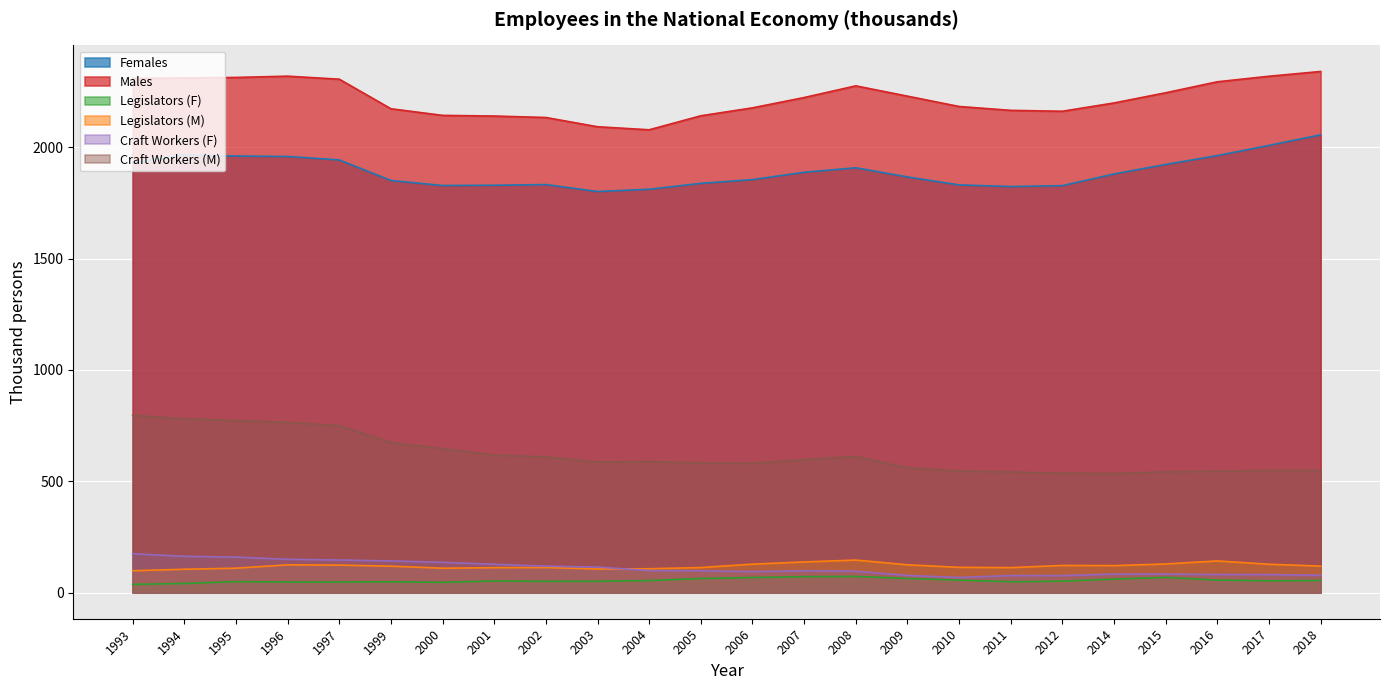

What is the smallest value displayed?

37.3